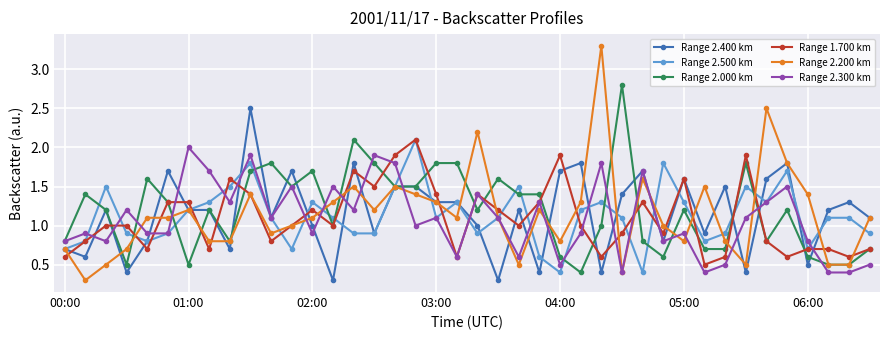

True or false: Range 2.300 km has more than 2 points higher than both neighbors.

True